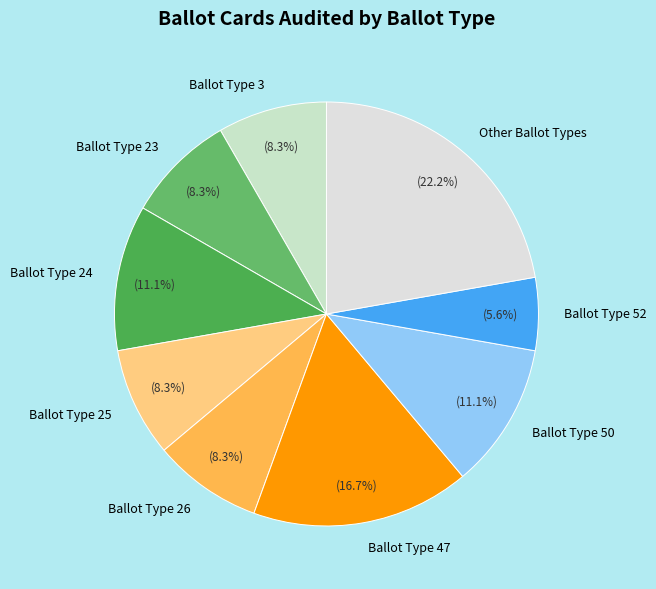

Is there any slice that represents more than half of the pie?

No